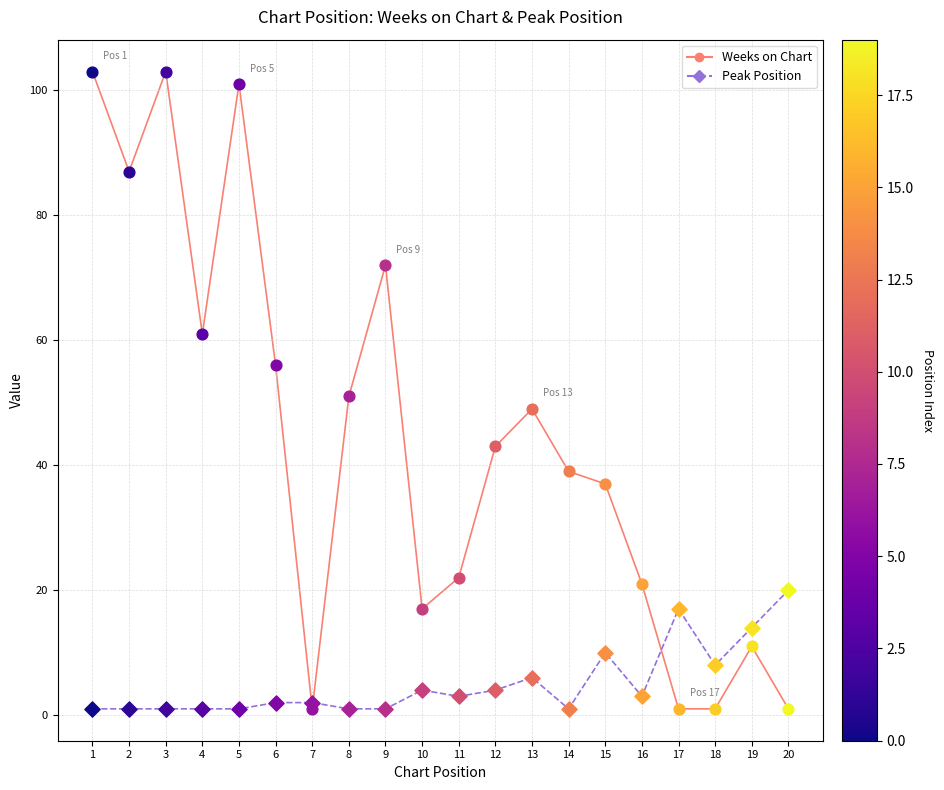

What is the total value across all series at 3?

104